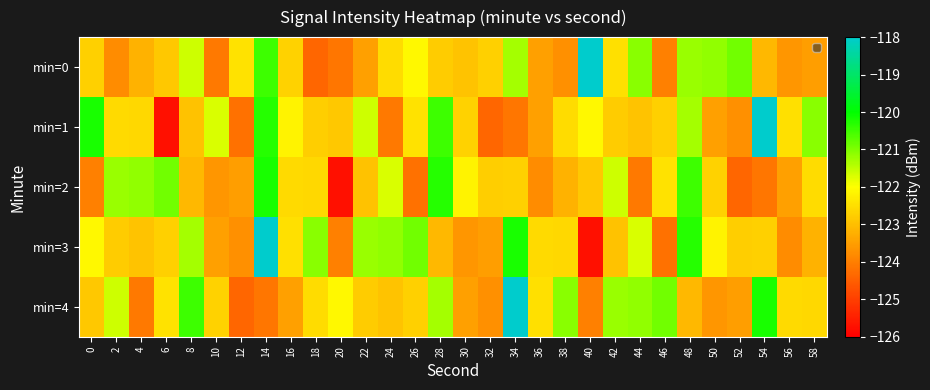

At how many categories does at least one series exceed -119?

4